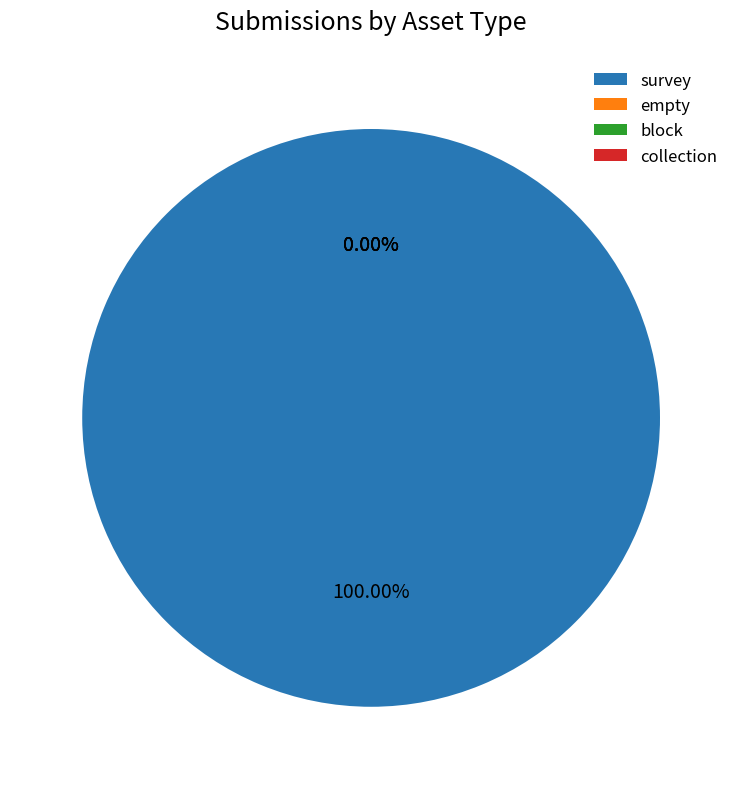

The empty slice represents 0% of the pie. True or false?

True